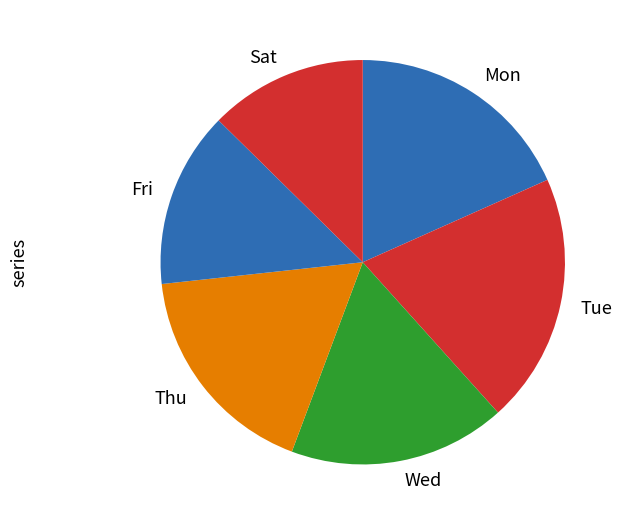

Does Fri account for over 50% of the chart?

No